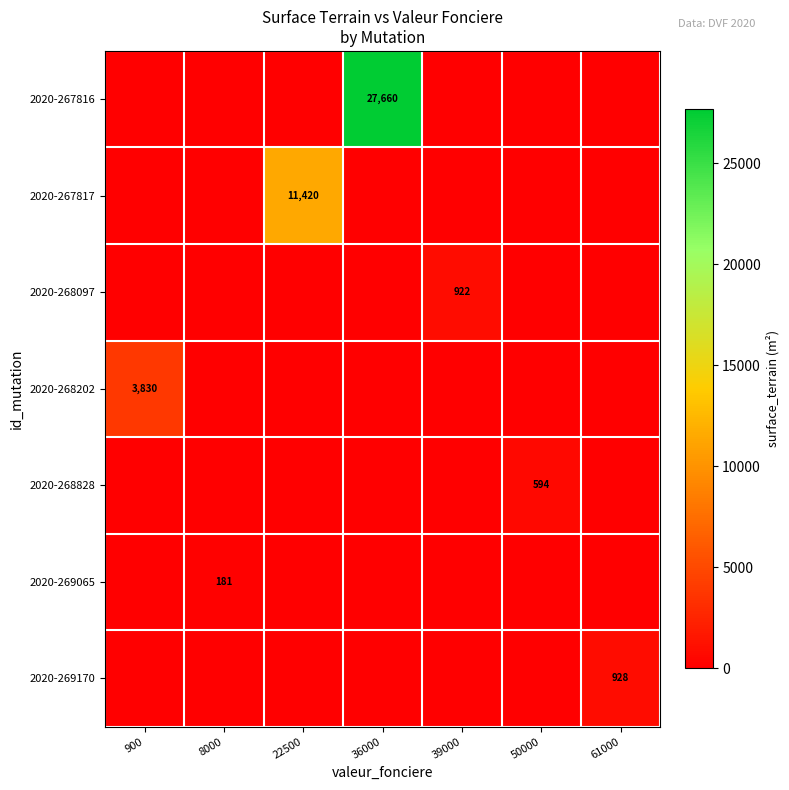

Is it true that 2020-269065 equals 181 at 8000?

True